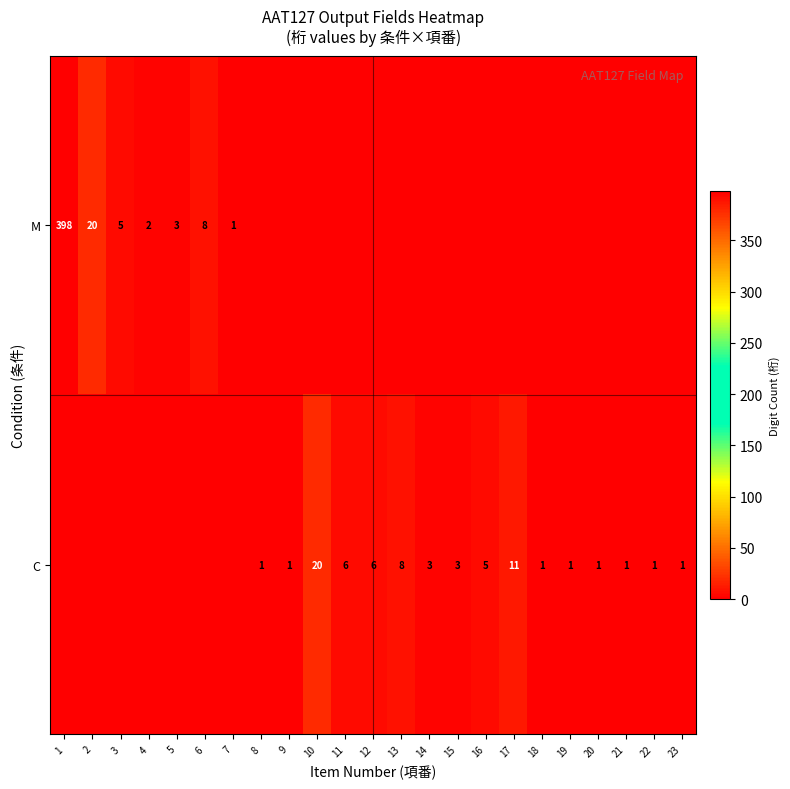

At which category is the sum across all series the highest?

1